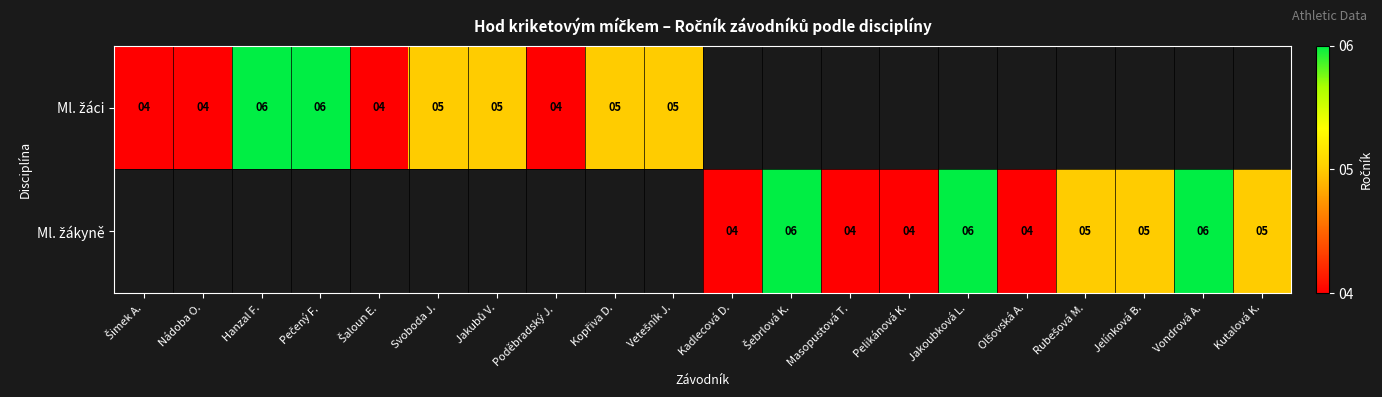

What is the smallest value displayed?

4.0